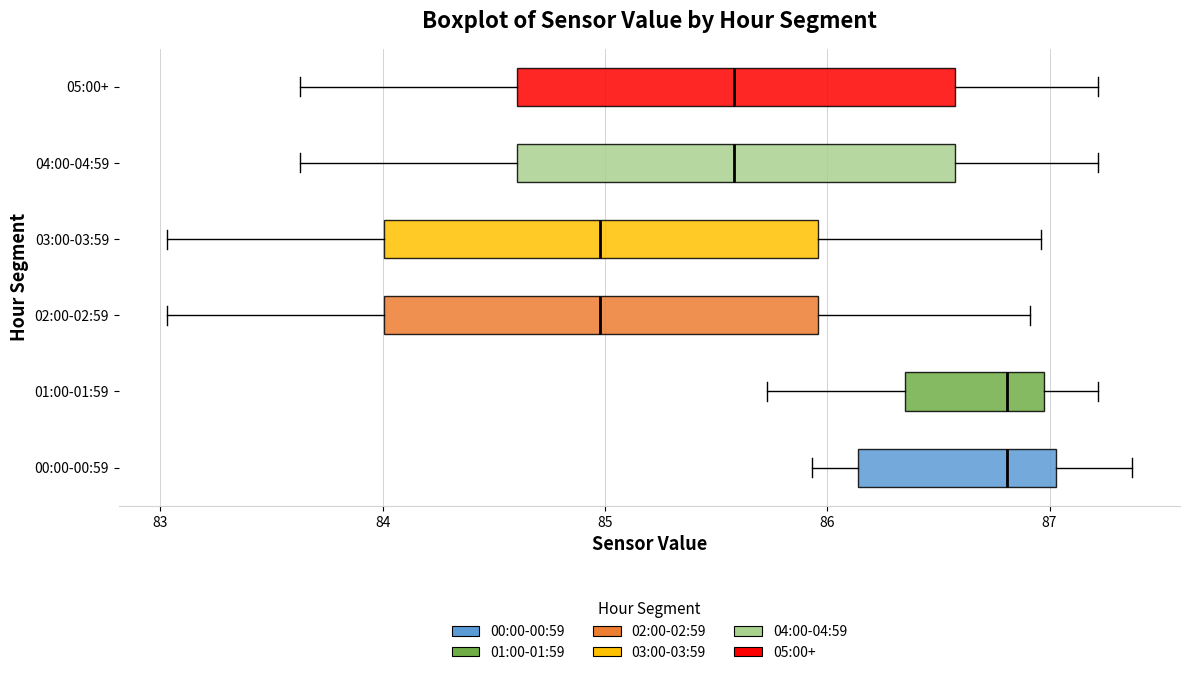

Reading bottom to top, read every box against the x-axis: the position of its median line, the range the box covers, and the ends of its whiskers. The values are not printed on the chart, so give them approximately, as read against the axis.

00:00-00:59: median 86.8, box 86.1 to 87.0, whiskers 85.9 to 87.4
01:00-01:59: median 86.8, box 86.4 to 87.0, whiskers 85.7 to 87.2
02:00-02:59: median 85.0, box 84.0 to 86.0, whiskers 83.0 to 86.9
03:00-03:59: median 85.0, box 84.0 to 86.0, whiskers 83.0 to 87.0
04:00-04:59: median 85.6, box 84.6 to 86.6, whiskers 83.6 to 87.2
05:00+: median 85.6, box 84.6 to 86.6, whiskers 83.6 to 87.2